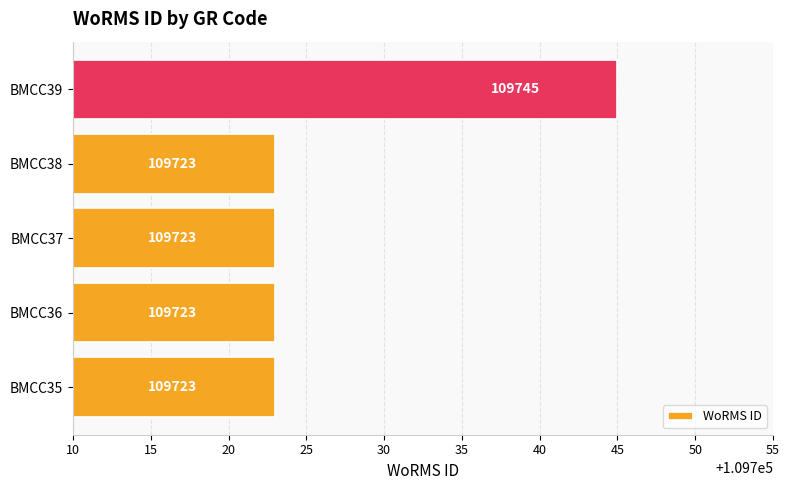

Does the chart contain stacked bars?

No